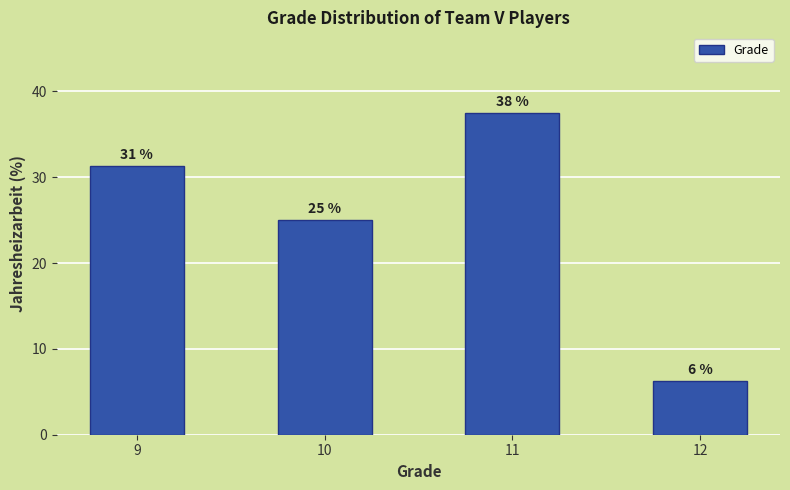

Which has a higher value, 10 or 12?

10